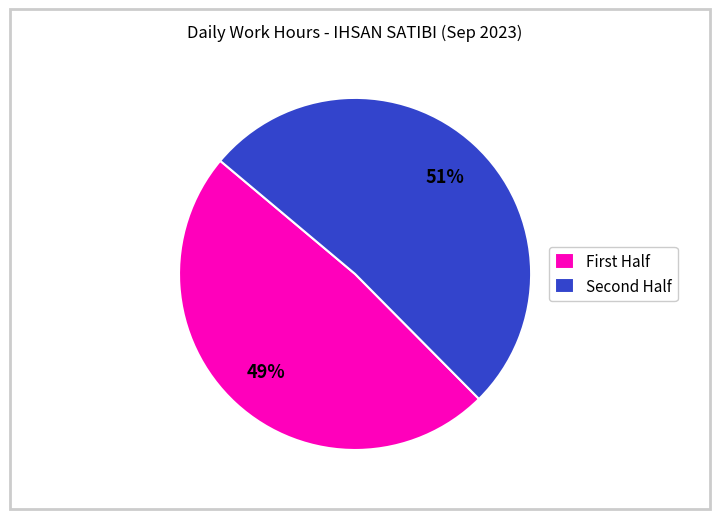

How many segments does this pie chart have?

2